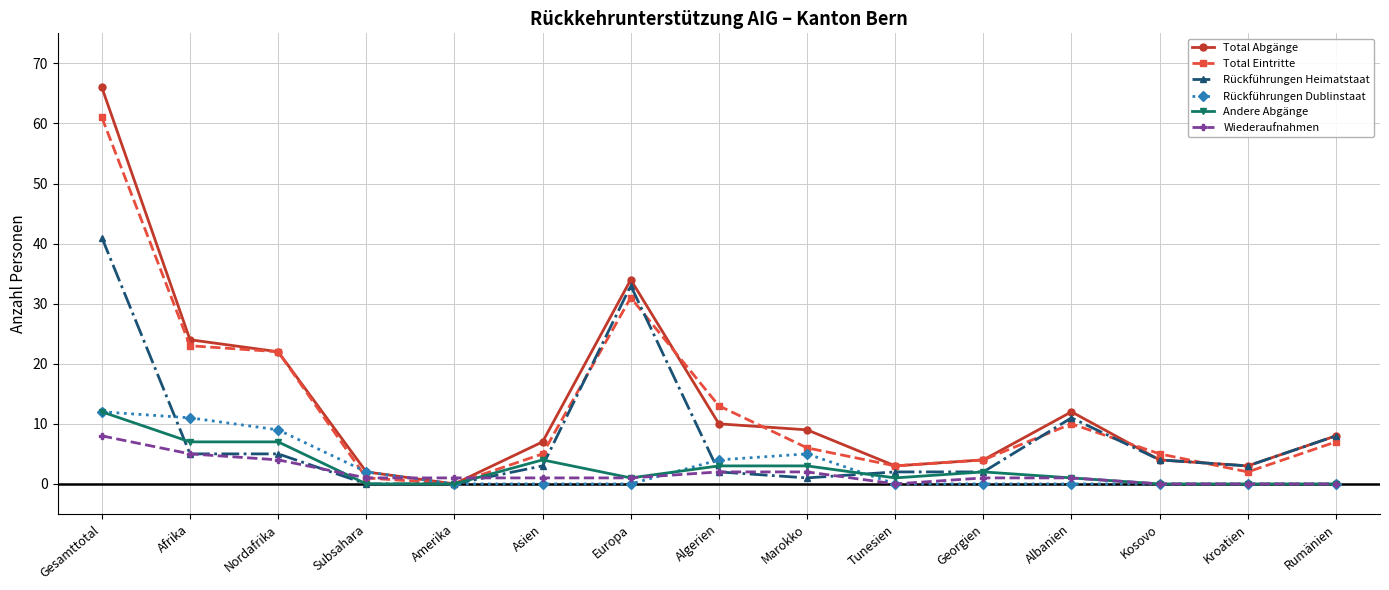

True or false: Total Eintritte has a value of 61 at Gesamttotal.

True